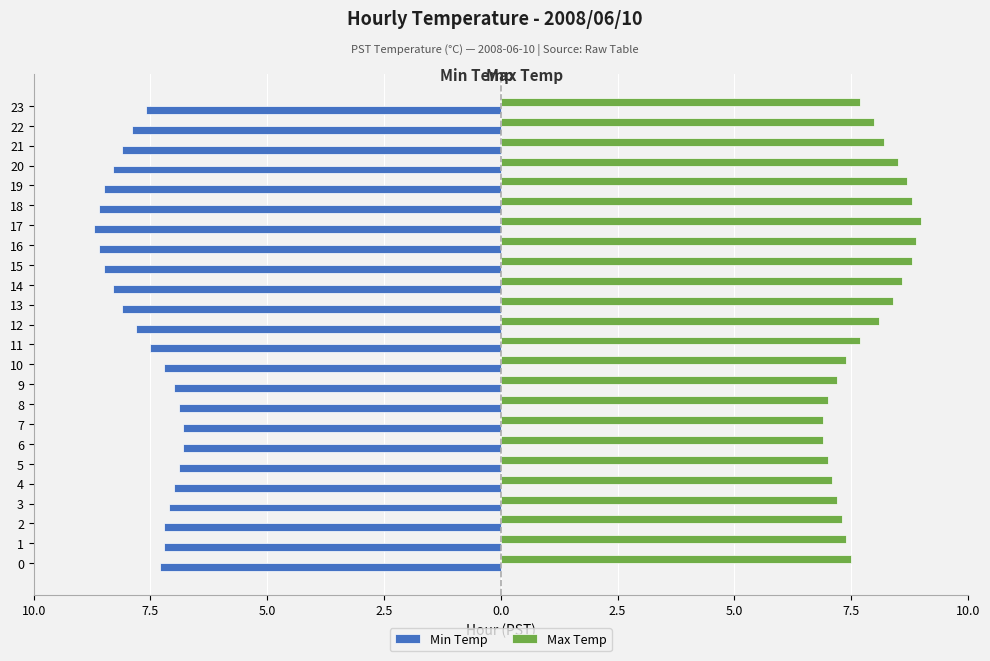

What are all the series names shown in the legend?

Min Temp, Max Temp